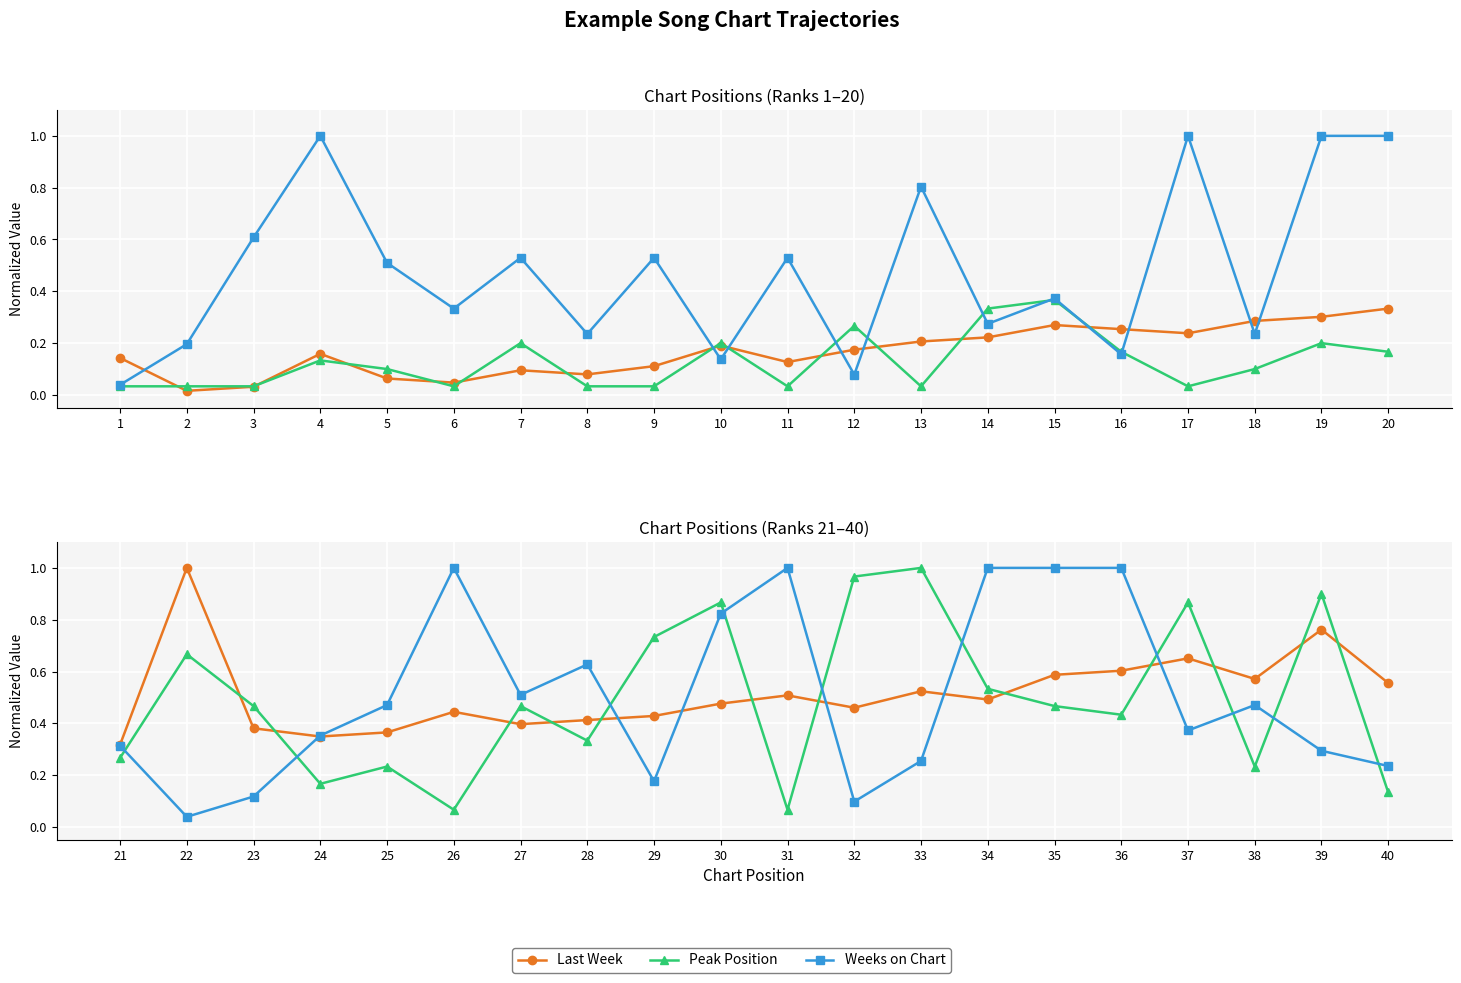

How many times do Peak Position and Last Week cross each other?

12